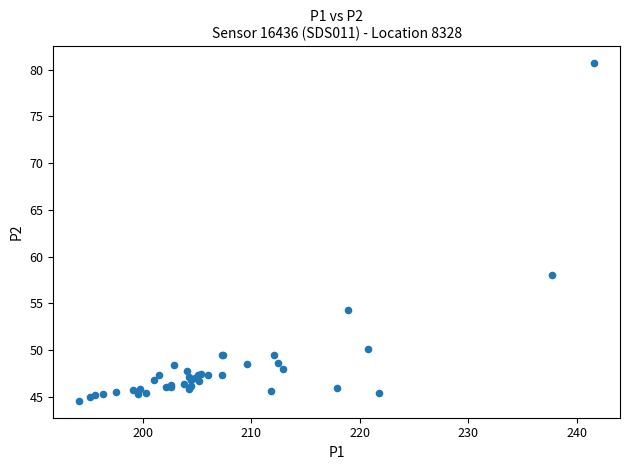

What Y value in the scatter plot is closest to 62?

58.0